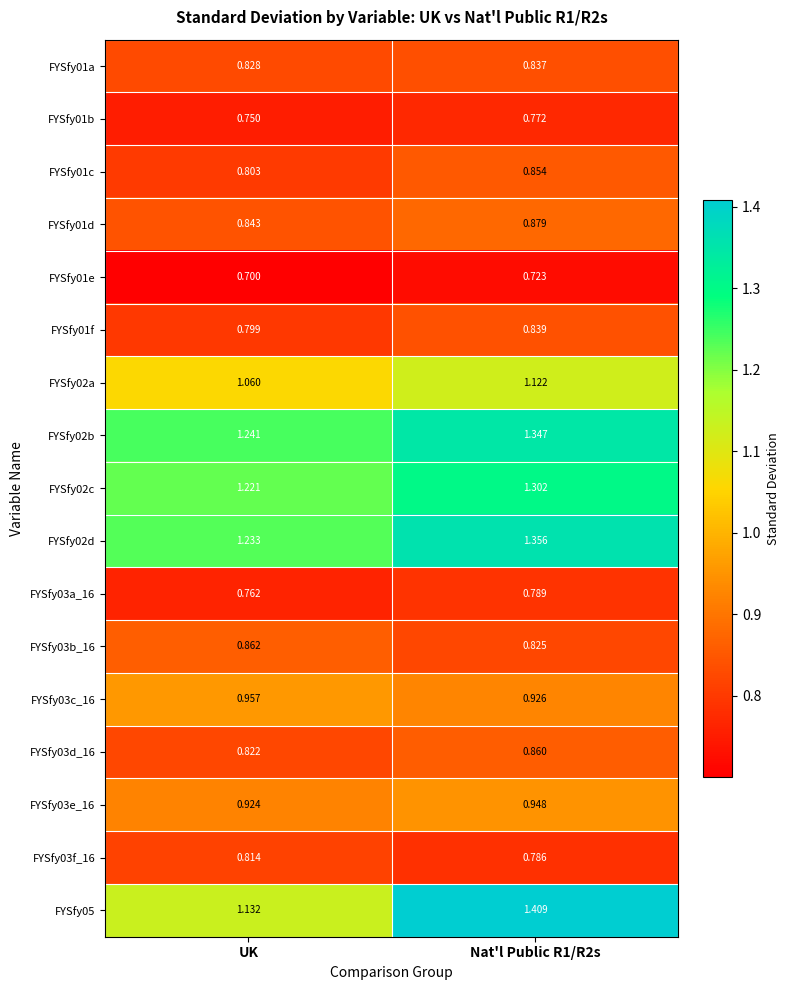

What is the total value across all series at Nat'l Public R1/R2s?

16.6